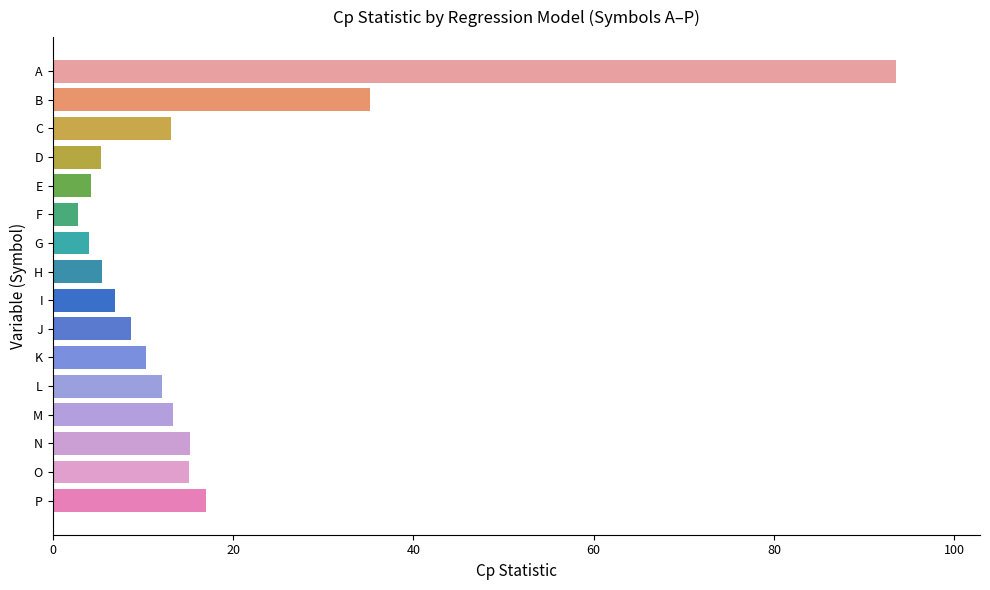

What is the greatest value displayed?

93.5